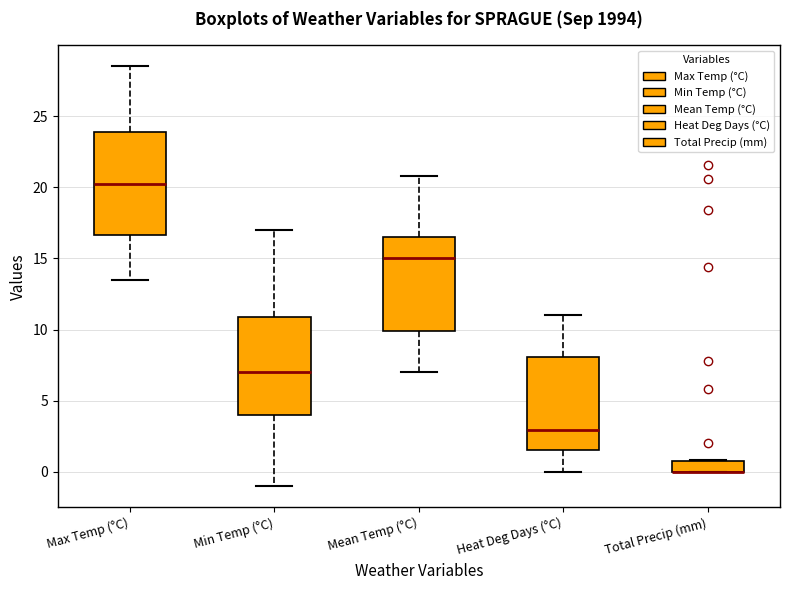

Where does the upper whisker of the box for Heat Deg Days (°C) end on the y-axis? The values are not printed on the chart, so give them approximately, as read against the axis.

11.0